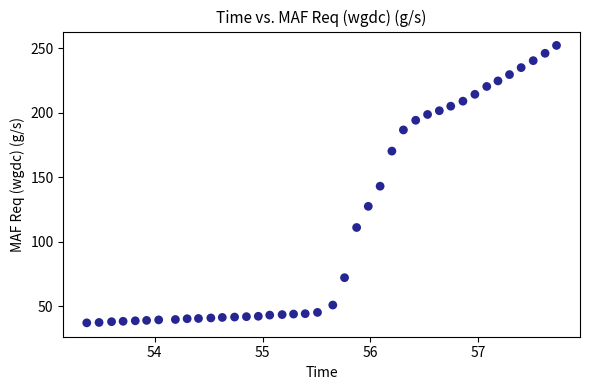

What is the range of Y values (max minus min)?

215.0